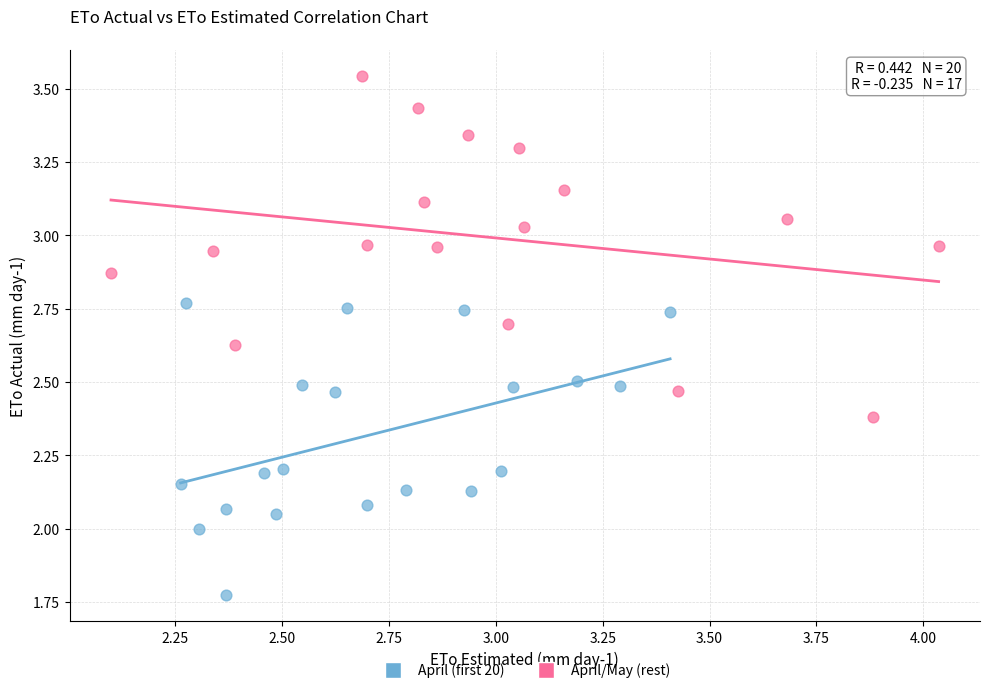

Which series reaches the minimum Y coordinate?

April (first 20)